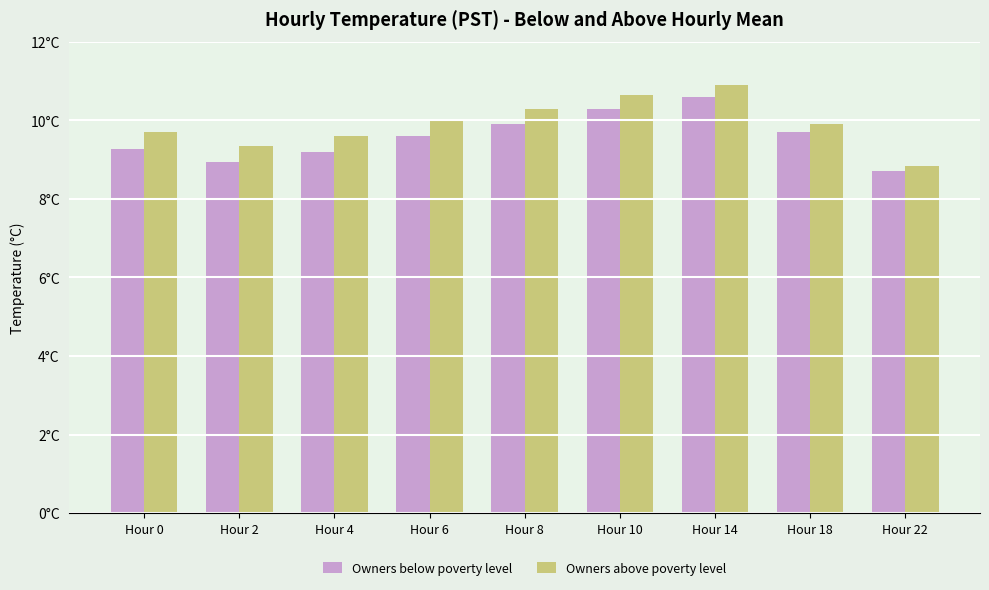

Rank the series by their average value, from lowest to highest.

Owners below poverty level, Owners above poverty level